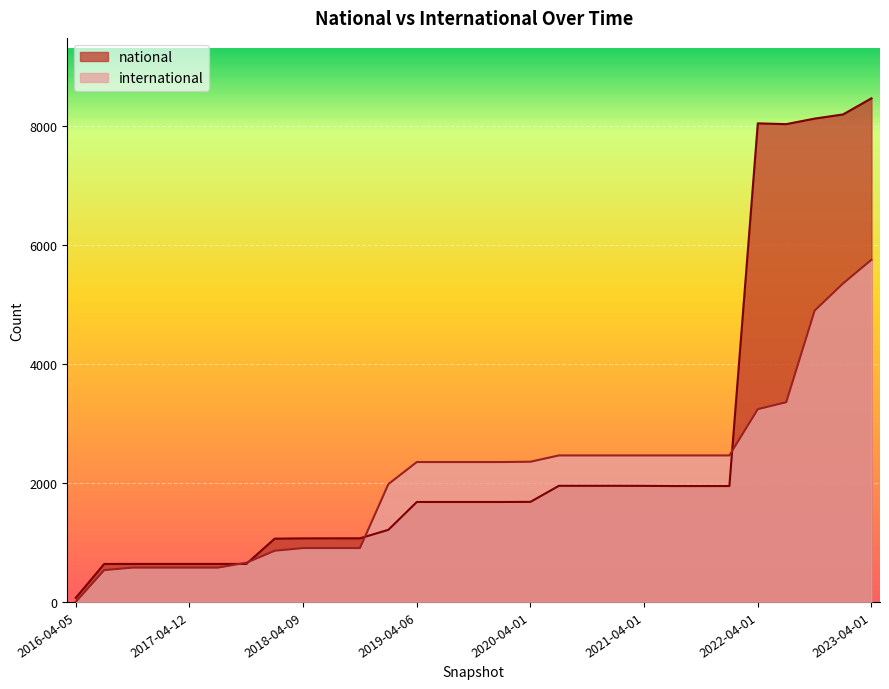

True or false: international has a value of 308 at 2017-10-12.

False